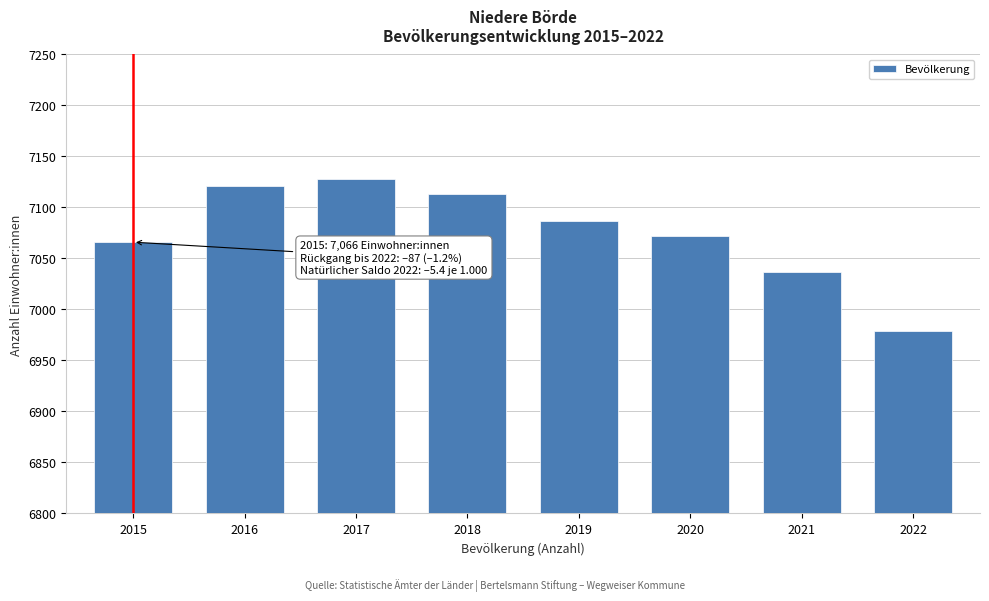

Reading right to left, what are all the values shown in this chart?

6979	7037	7072	7087	7113	7128	7121	7066